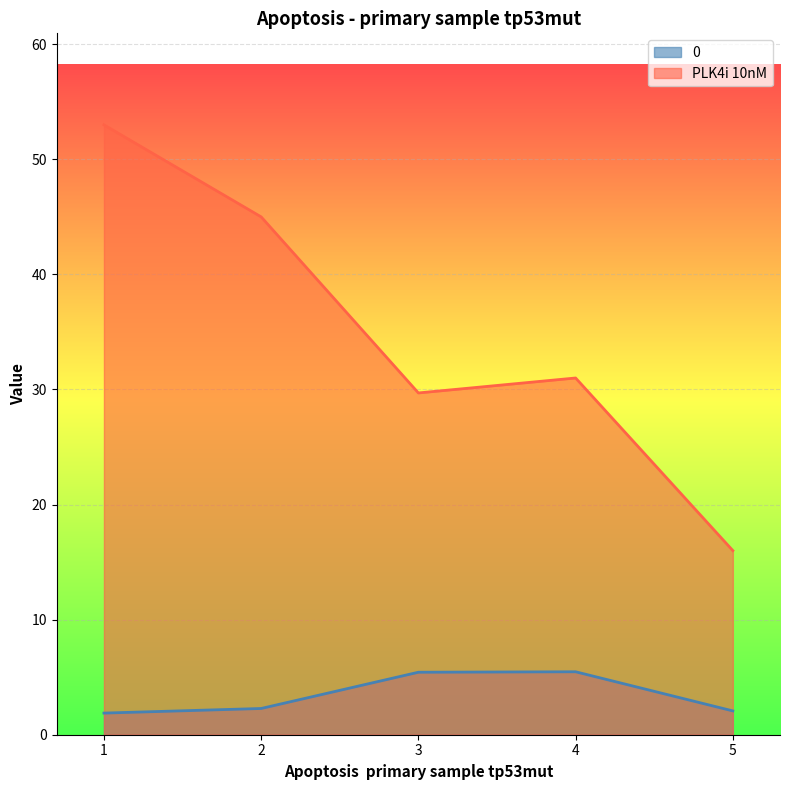

At which label is 0 closest to 3?

2